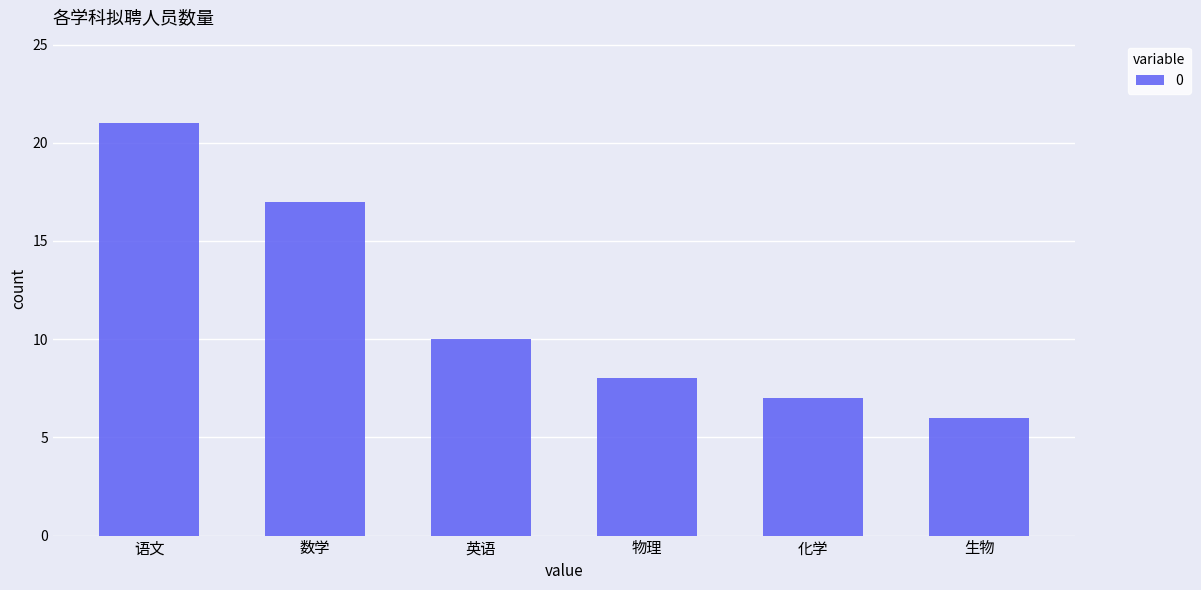

At which label does the data first exceed 10?

语文